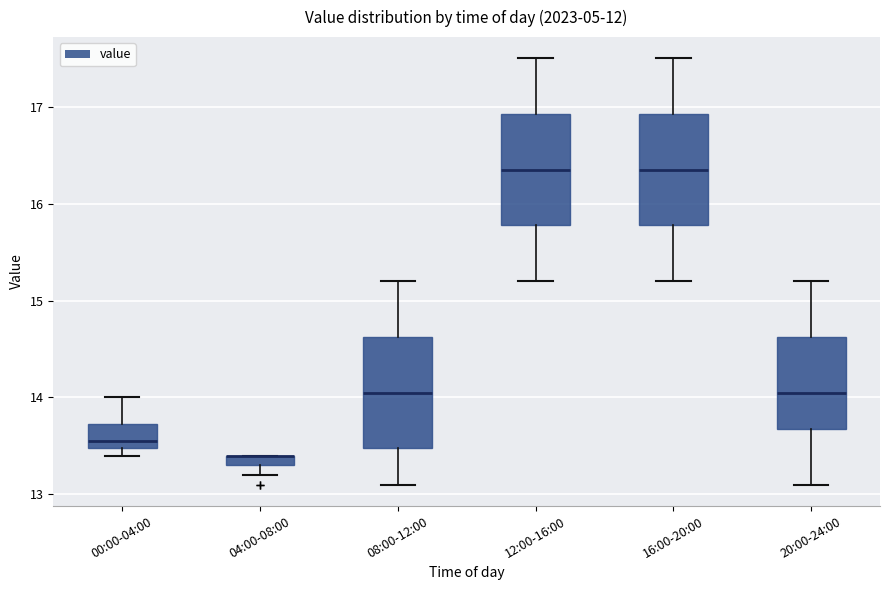

Where is the lower edge of the box for 20:00-24:00 on the y-axis? The values are not printed on the chart, so give them approximately, as read against the axis.

13.7